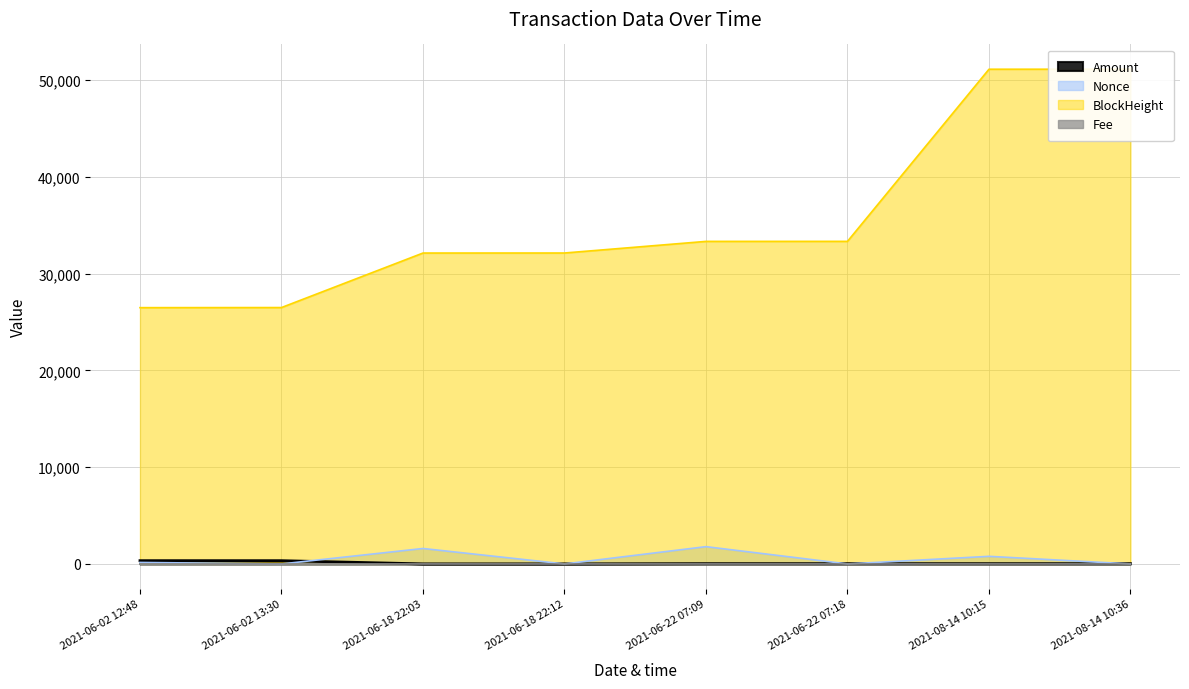

What is the difference between the BlockHeight values at 2021-08-14 10:36 and 2021-06-22 07:09?

17789.0